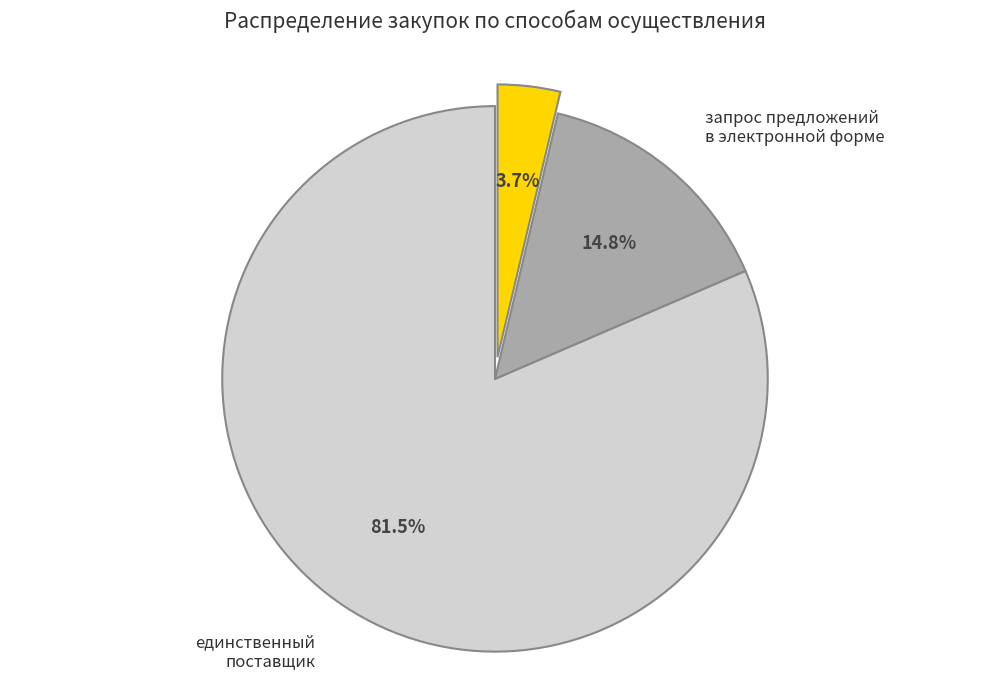

What percentage is the запрос предложений в электронной форме slice, to the nearest percent?

15%